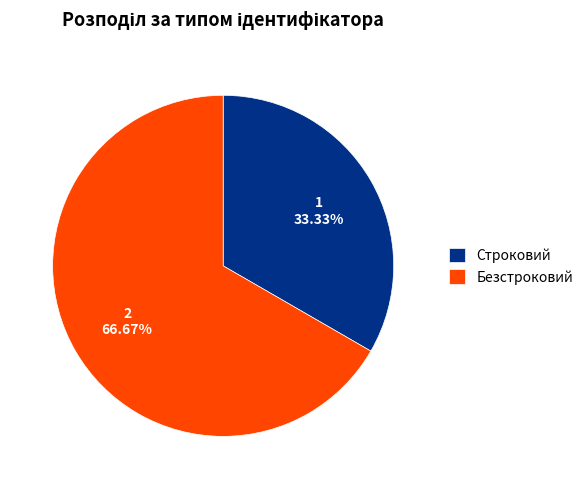

What percentage is the Строковий slice, to the nearest percent?

33%